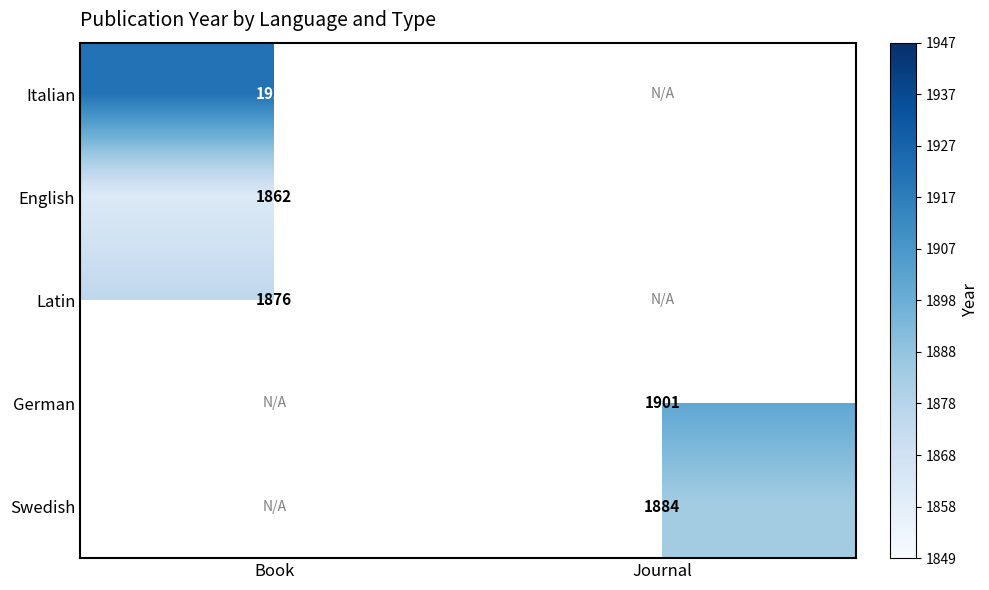

Is the value of English at Journal greater than the value of German at Journal?

Yes